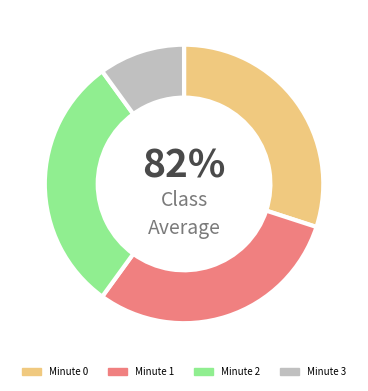

To the nearest percent, what is the combined percentage of Minute 0 and Minute 1?

60%